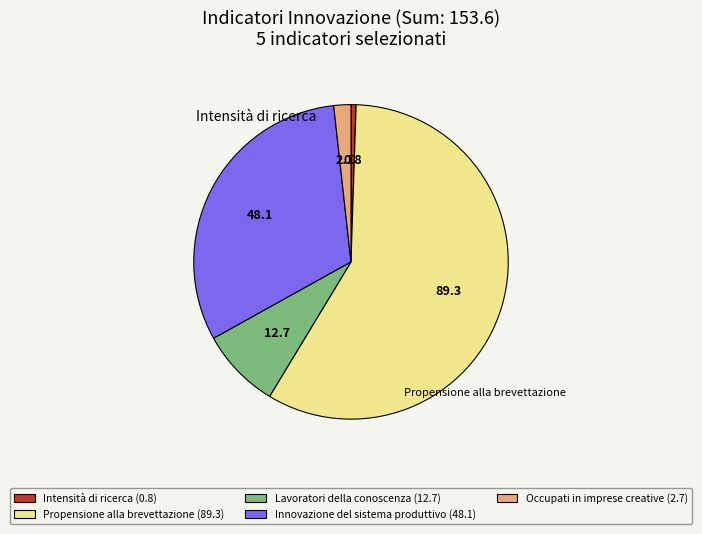

Which category has the smallest portion of the pie?

Intensità di ricerca